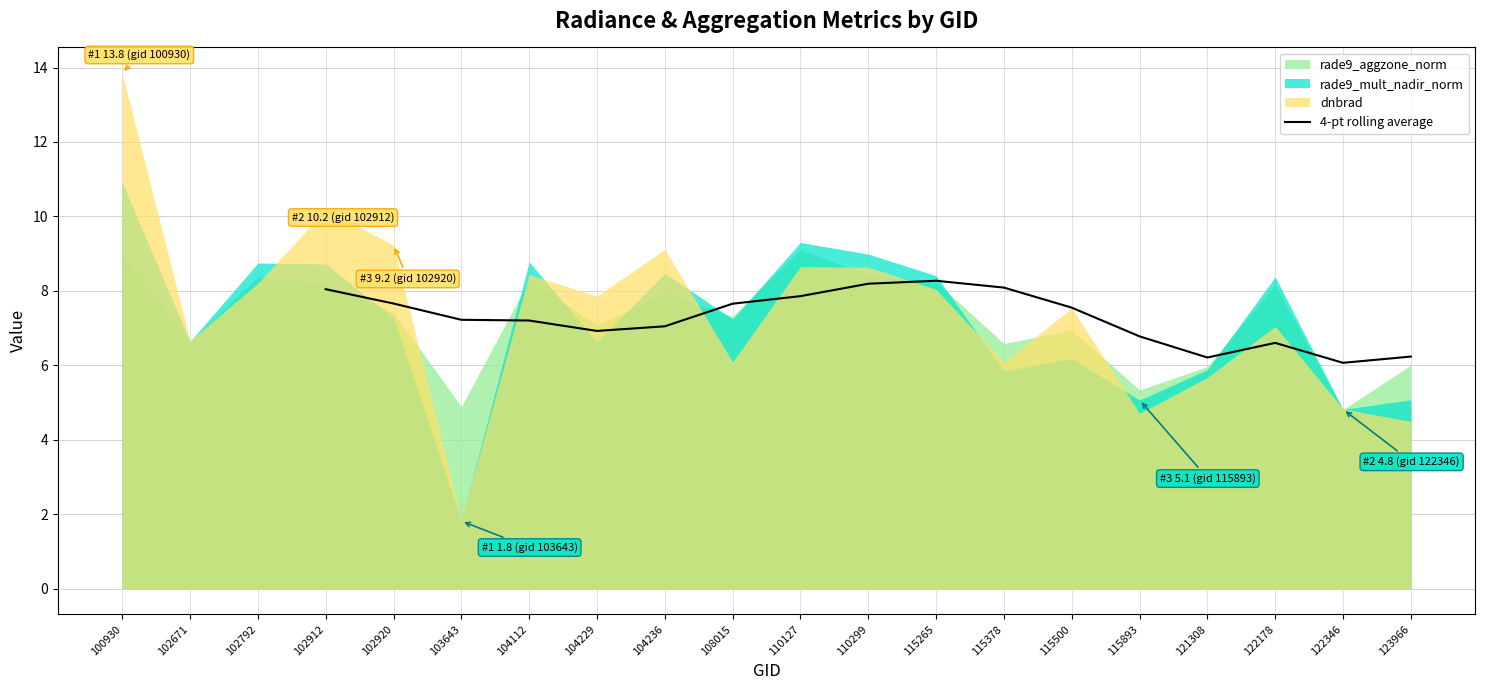

Is it true that 4-pt rolling average equals 6.2 at 121308?

True